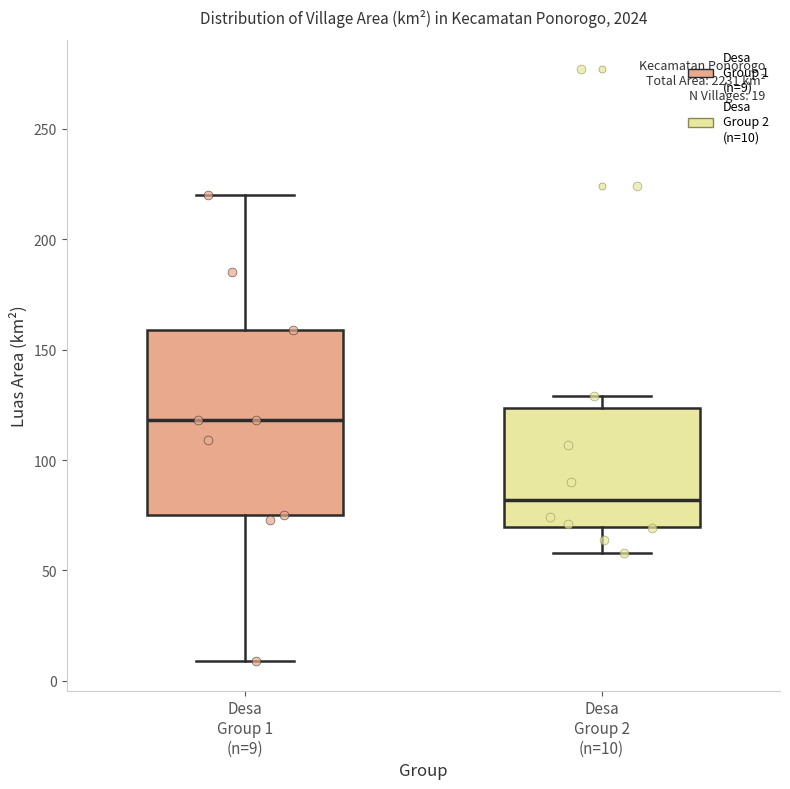

Which box's median line is the lowest?

Desa Group 2 (n=10)